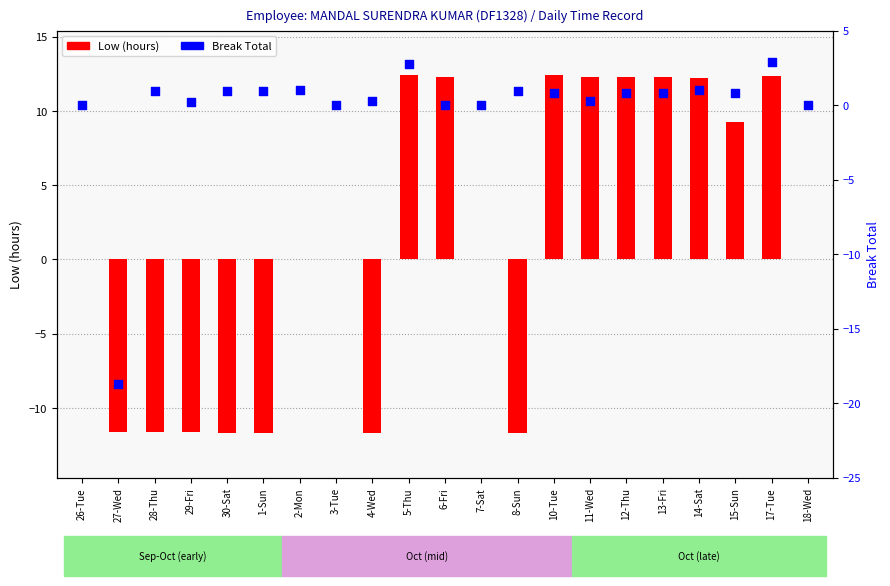

Which series has the largest total across all categories?

Low